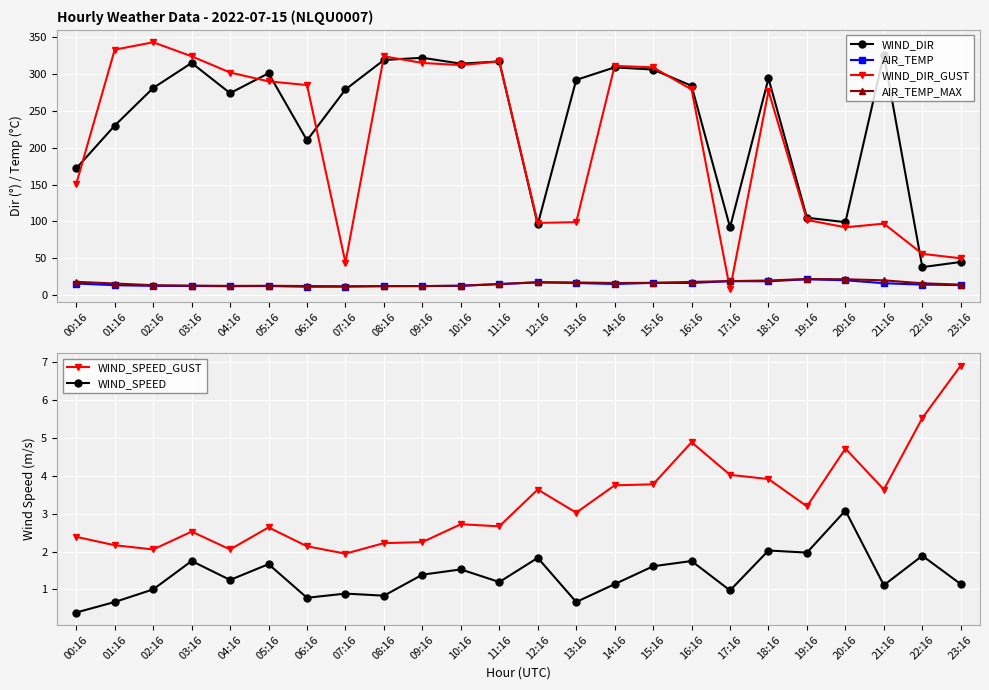

What value does the WIND_DIR series have at 02:16?

281.0